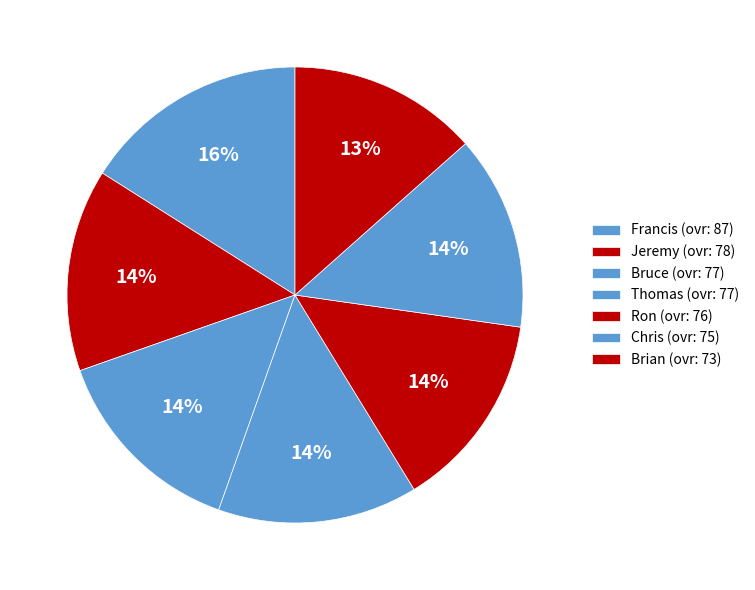

Rank the categories by value from lowest to highest.

Brian, Chris, Ron, Bruce, Thomas, Jeremy, Francis